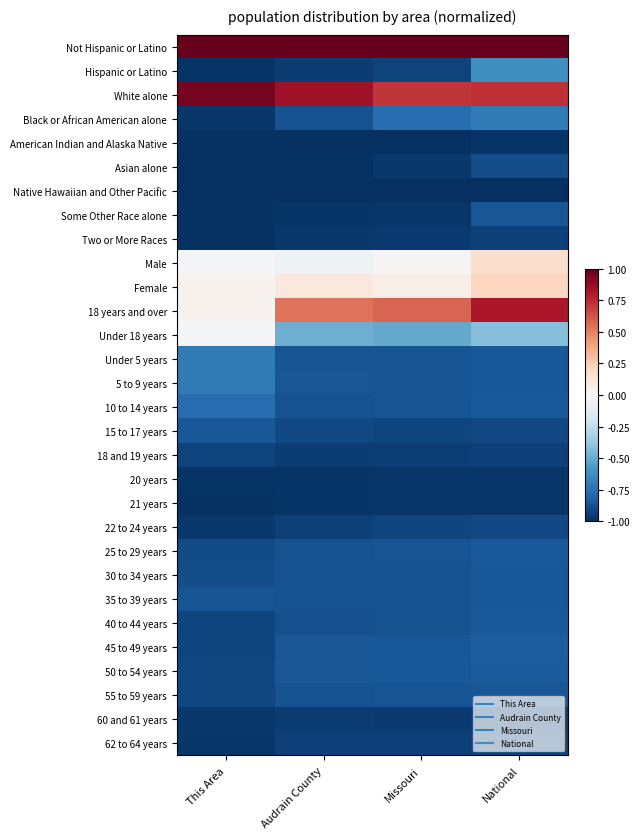

Between This Area and Audrain County, which is larger?

This Area